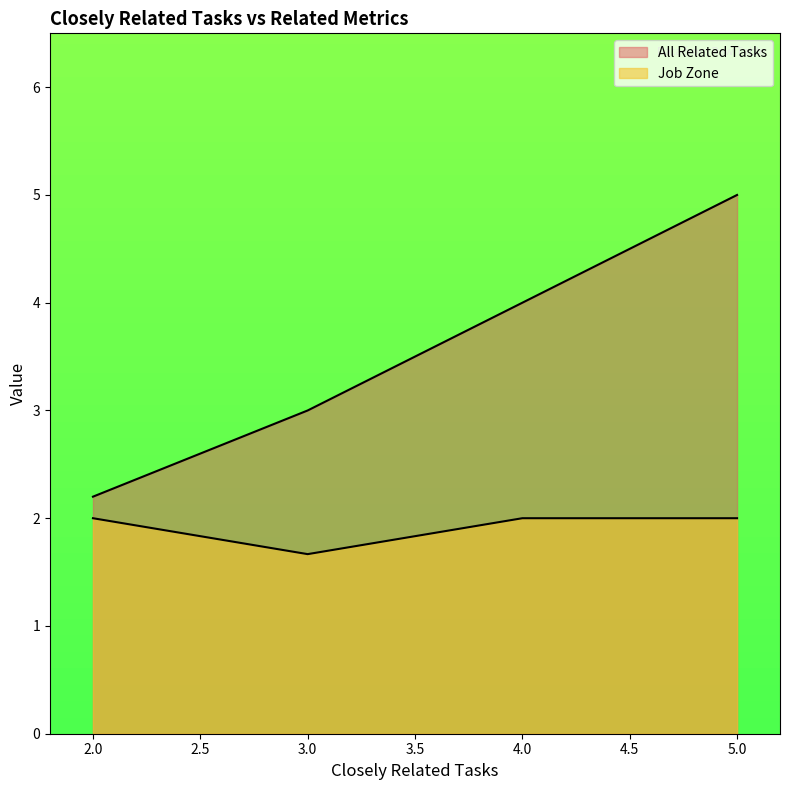

Count the number of data series in this chart.

2